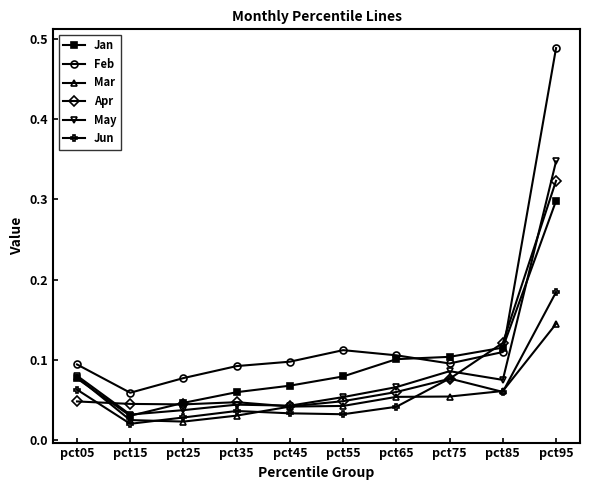

What is the total value across all series at pct95?

1.8